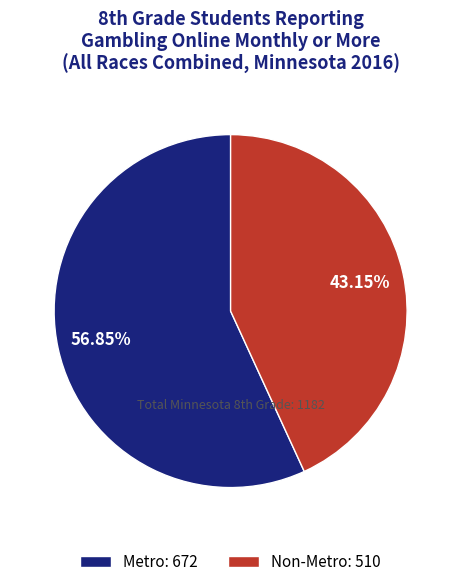

To the nearest percent, what percentage of the pie is Non-Metro?

43%